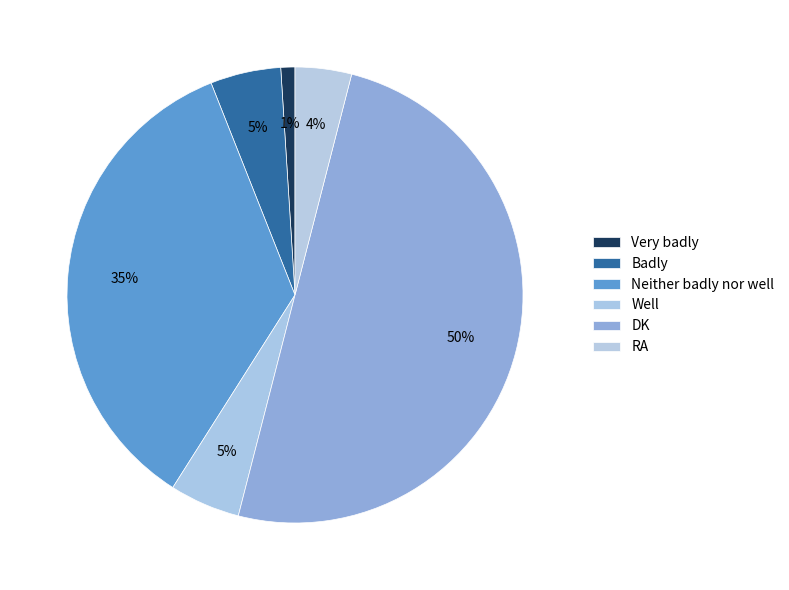

Is Well the majority of the pie?

No